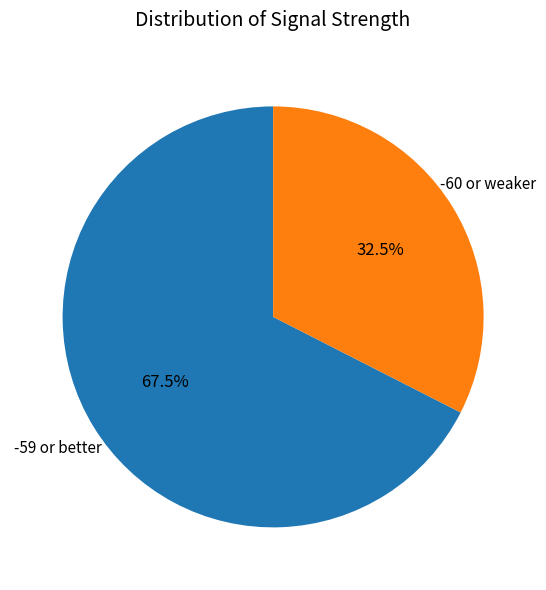

Which category has the smallest portion of the pie?

-60 or weaker